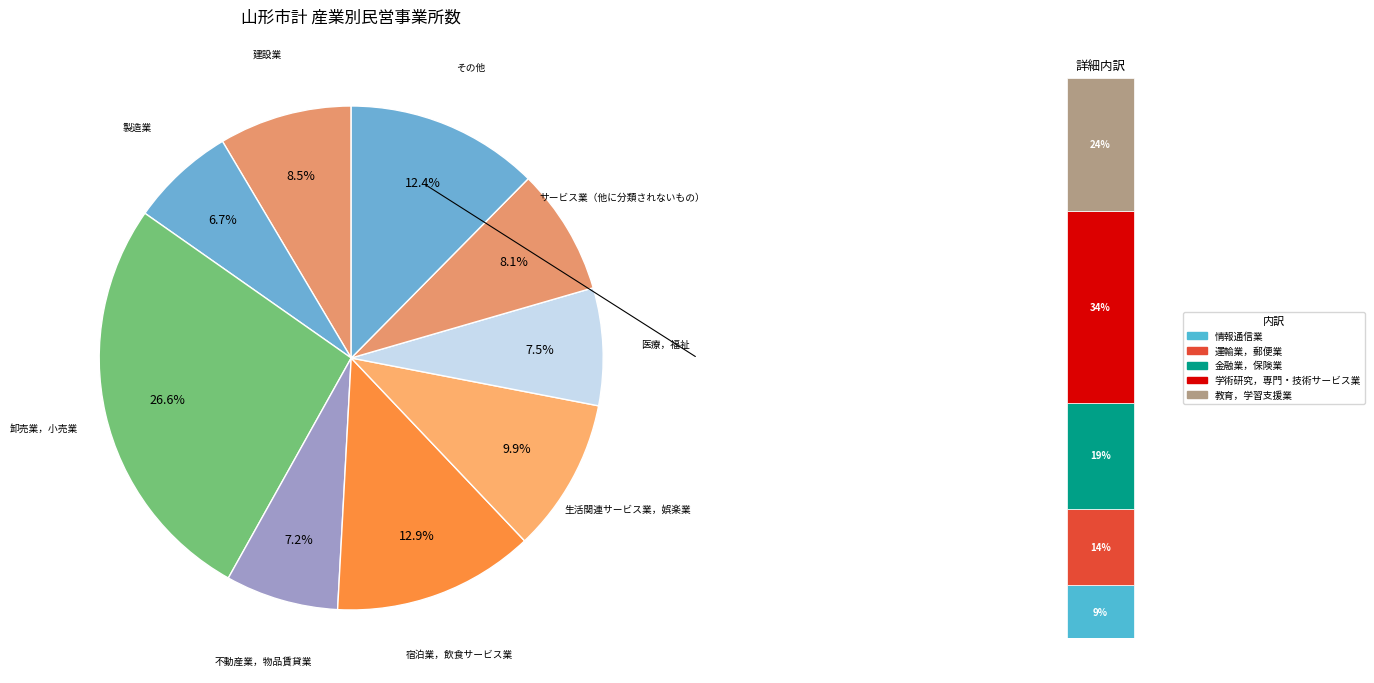

What percentage is the L 学術研究，専門・技術サービス業 slice, to the nearest percent?

4%